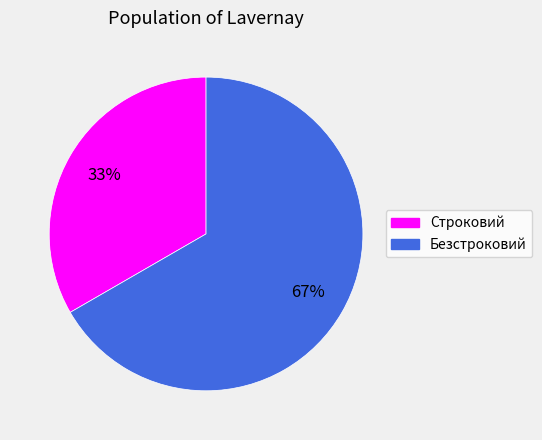

To the nearest percent, what is the average slice percentage?

50%